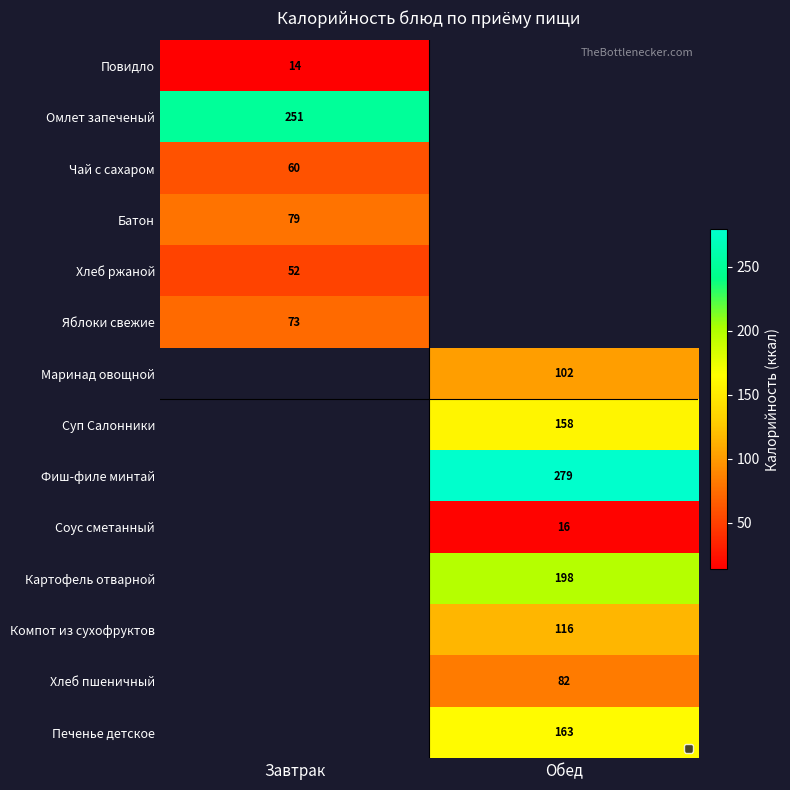

Where is Чай с сахаром nearest to the value 59?

Завтрак